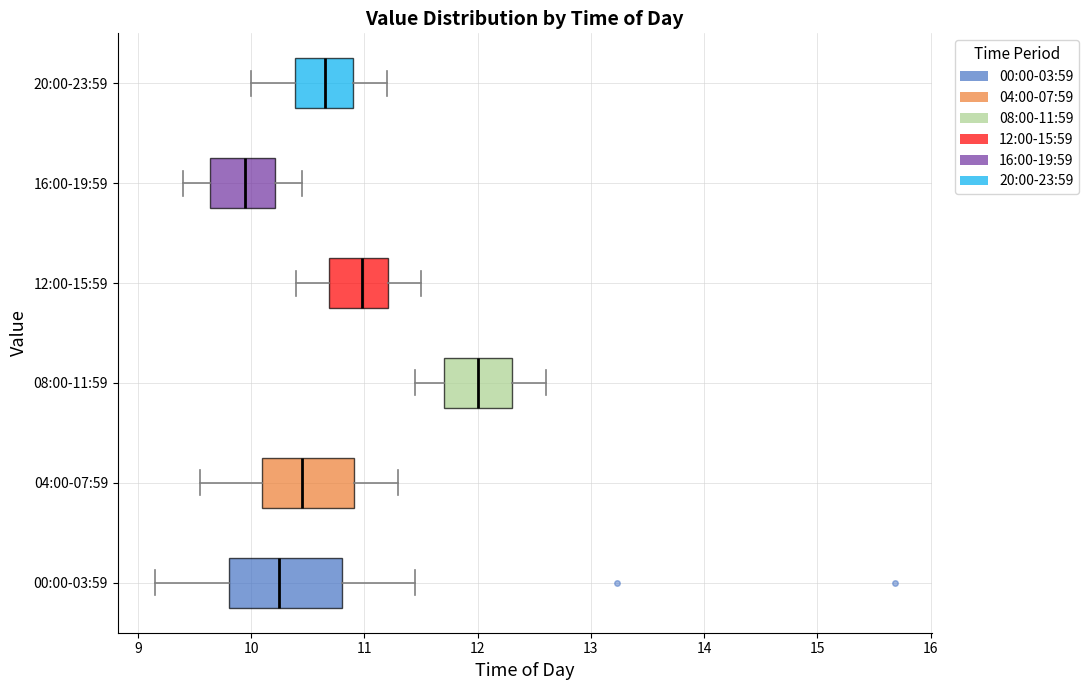

Comparing the boxes themselves (not the whiskers), which one is the widest?

00:00-03:59